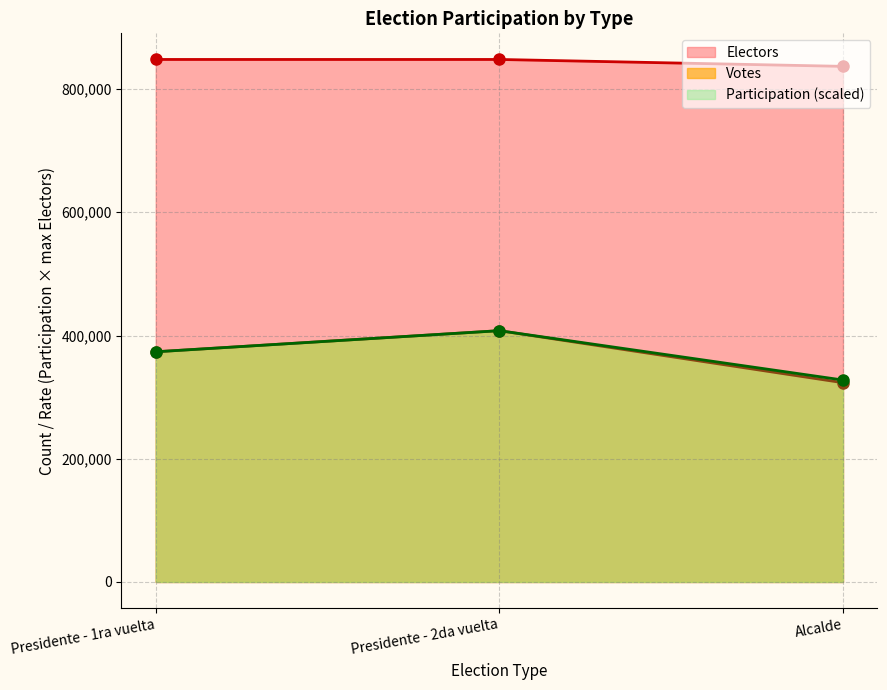

List the labels in order of Electors value, largest first.

Presidente - 1ra vuelta, Presidente - 2da vuelta, Alcalde